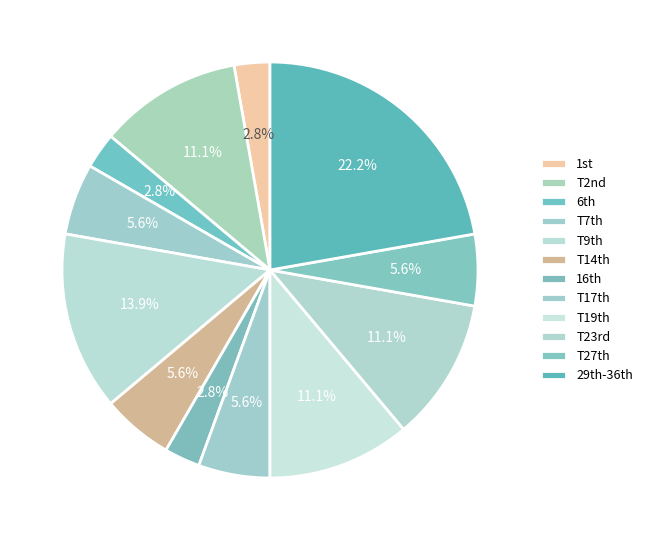

To the nearest percent, what is the average slice percentage?

8%